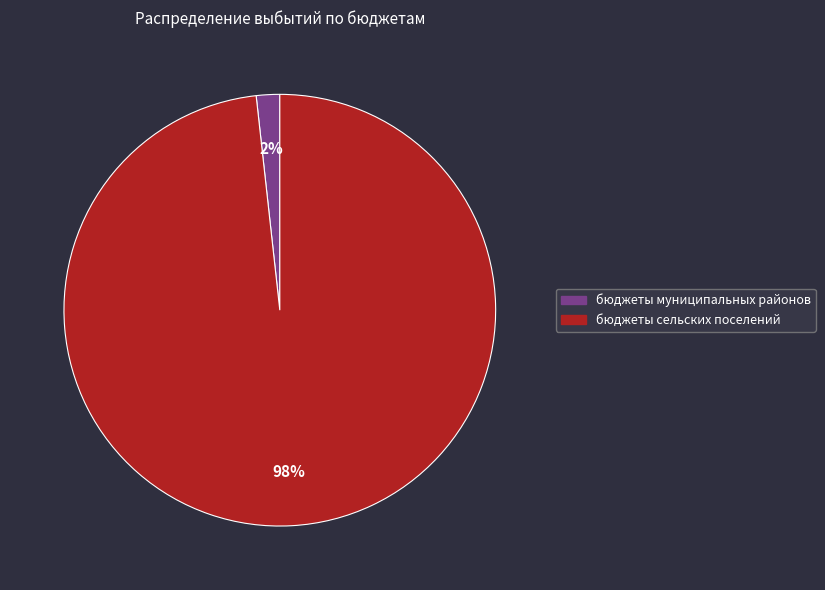

True or false: бюджеты сельских поселений accounts for 84% of the total.

False